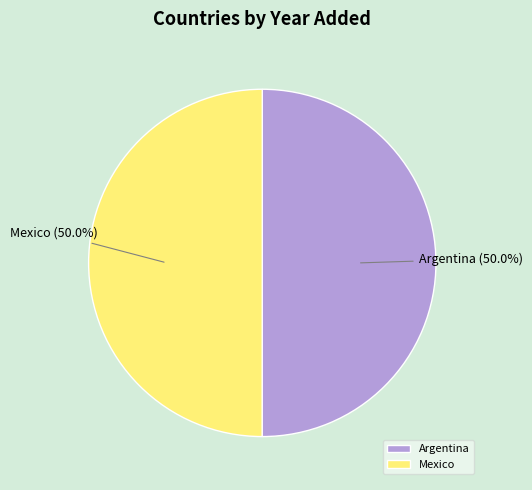

True or false: Mexico accounts for 50% of the total.

True